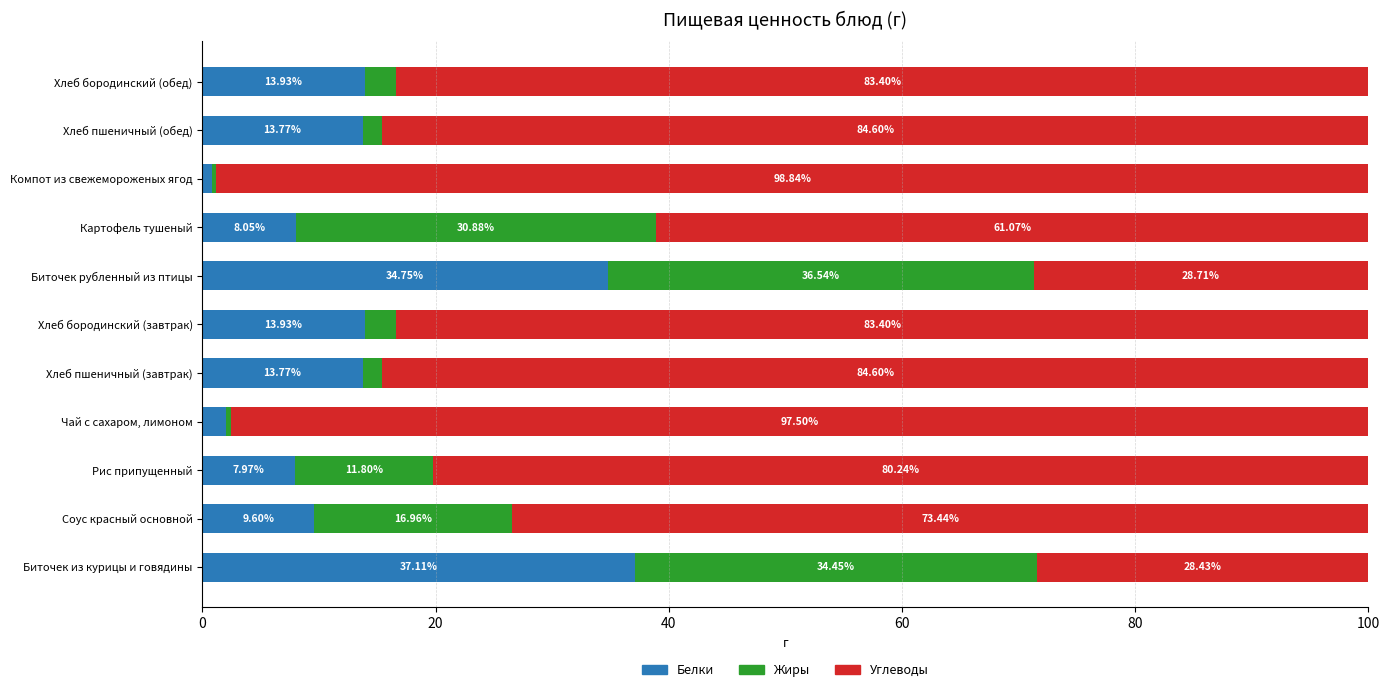

Which category has the highest value in the Белки series?

Биточек из курицы и говядины